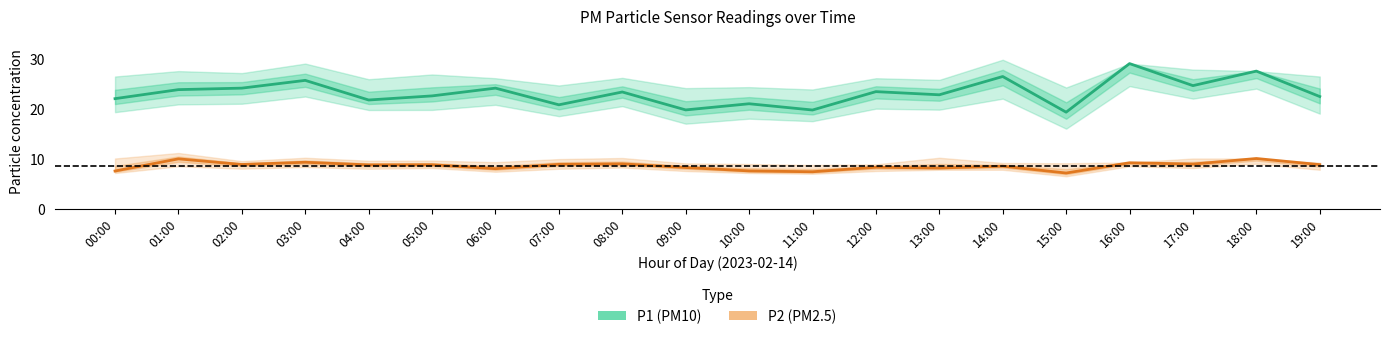

Rank the series by their average value, from lowest to highest.

P2 (PM2.5), P1 (PM10)